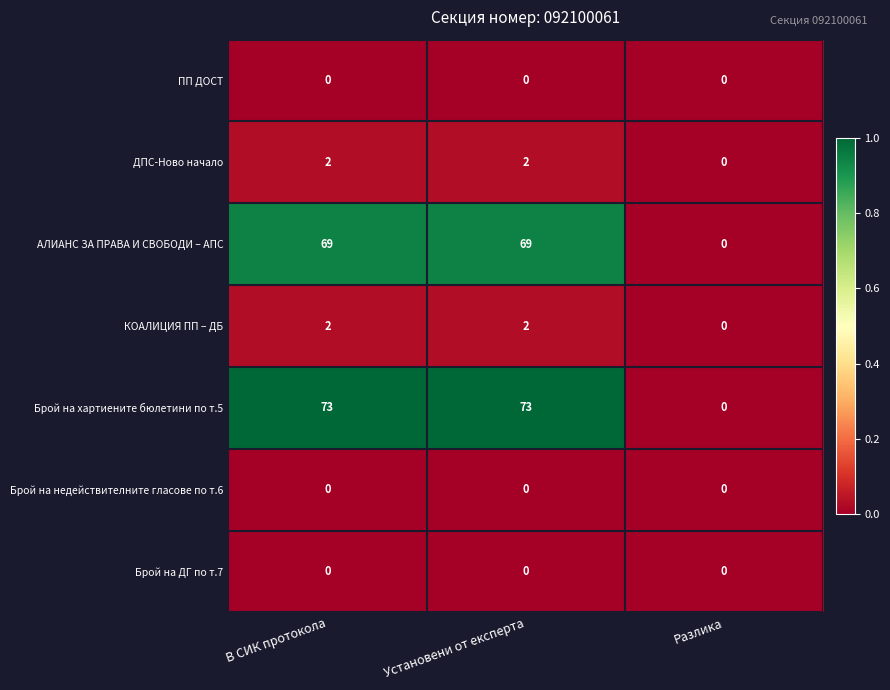

Count the ДПС-Ново начало values in the range 0 to 2.

3